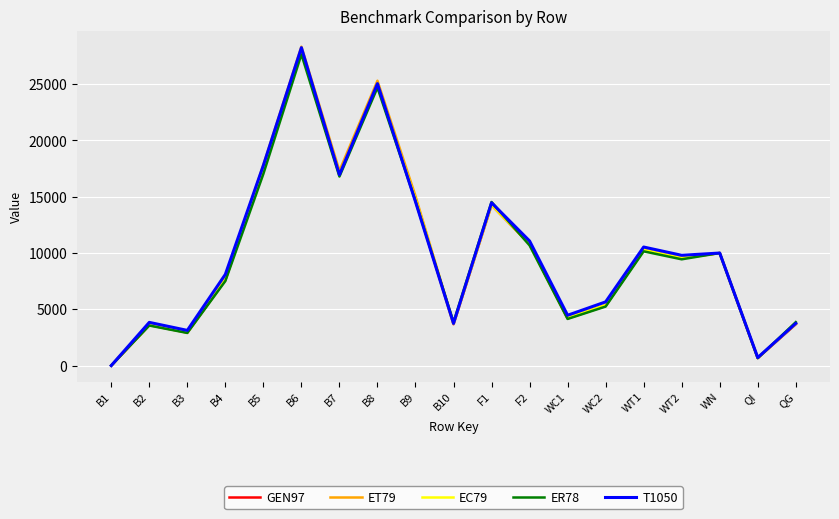

How many interior local valleys does the ET79 series have?

6